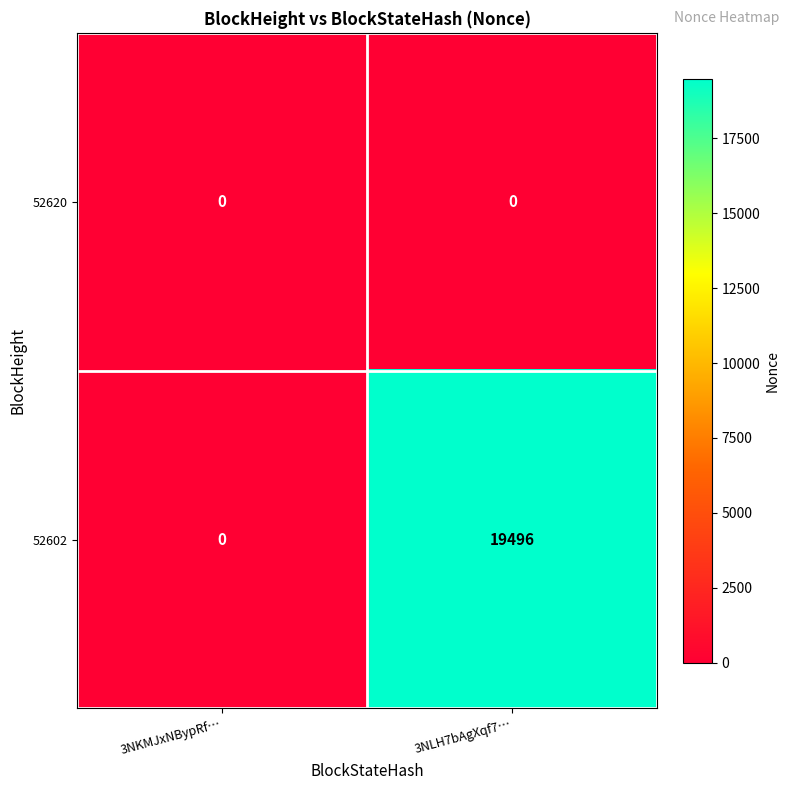

Rank the categories by 52602 value from highest to lowest.

3NLH7bAgXqf7…, 3NKMJxNBypRf…